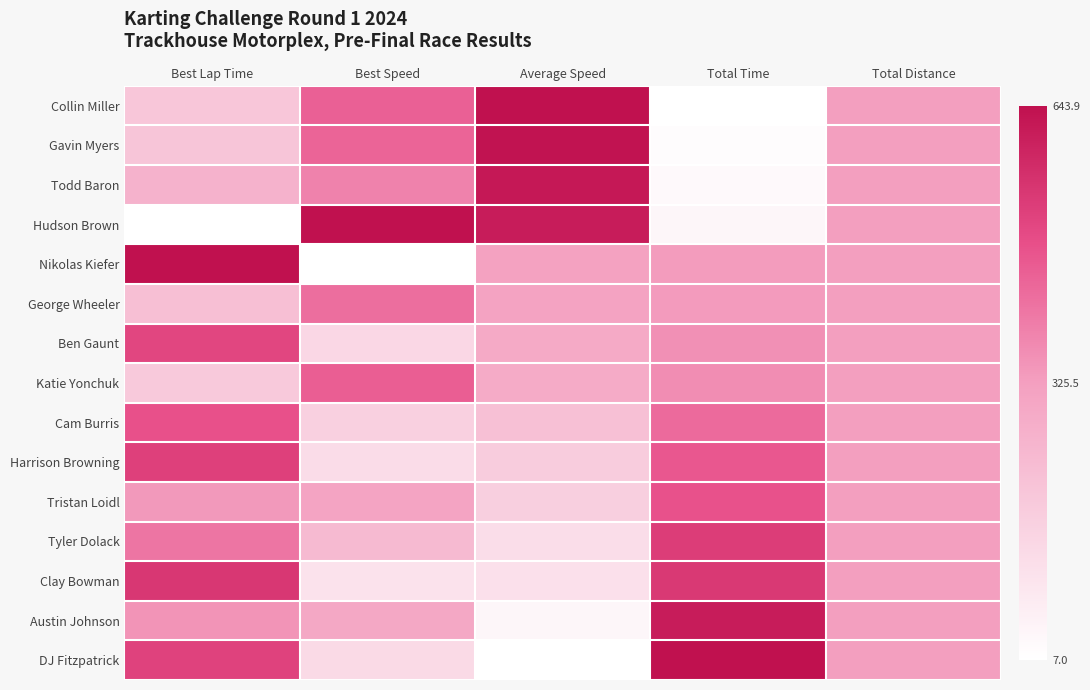

Which category has the lowest value across all series?

Total Time